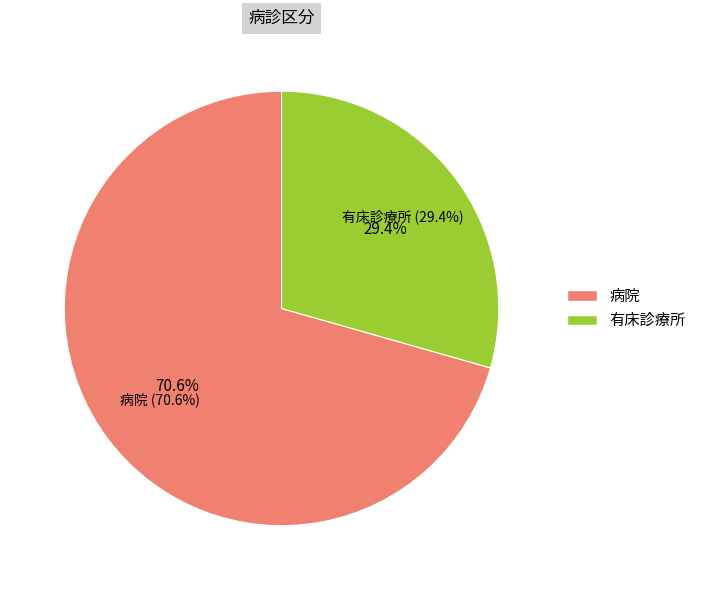

What percentage is the 病院 slice, to the nearest percent?

71%